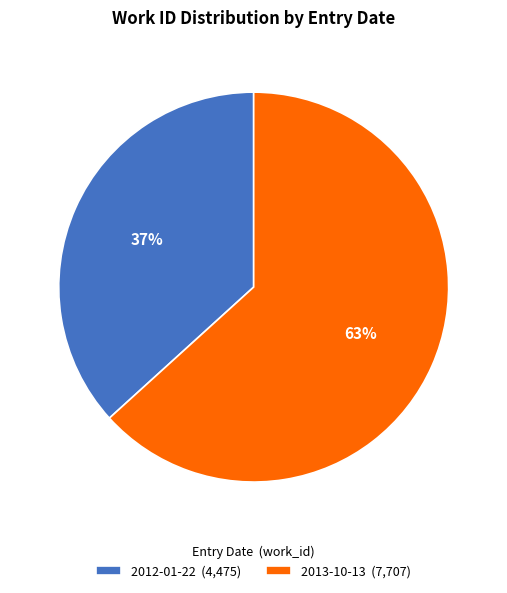

Is there a majority slice in this chart?

Yes